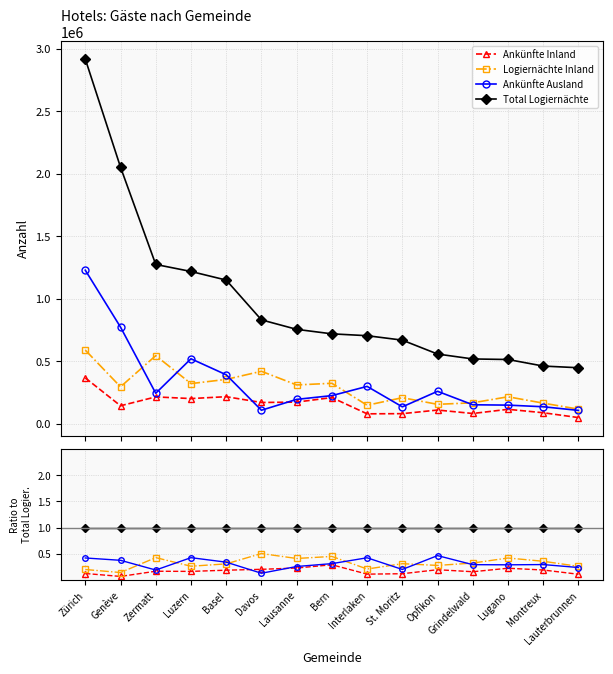

What is the label of the 9th point from the right?

Lausanne